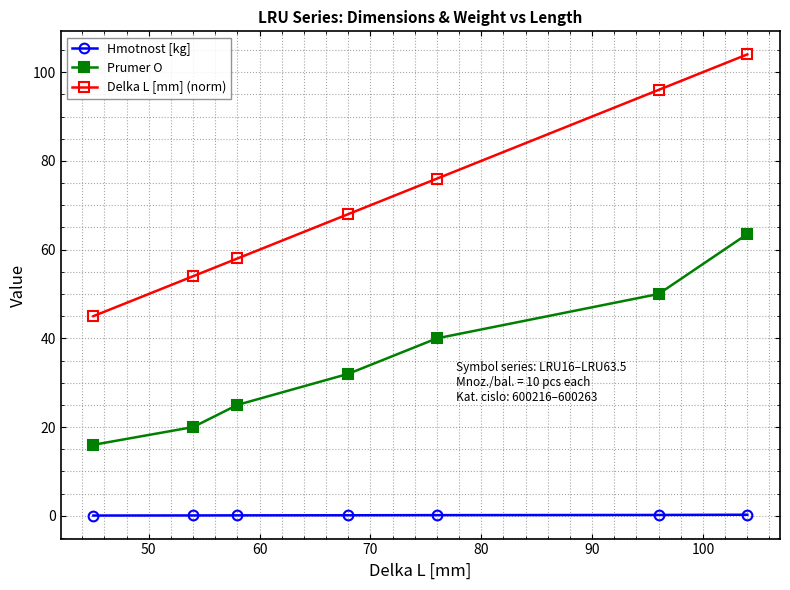

Which series has the largest total across all categories?

Delka L [mm] (norm)